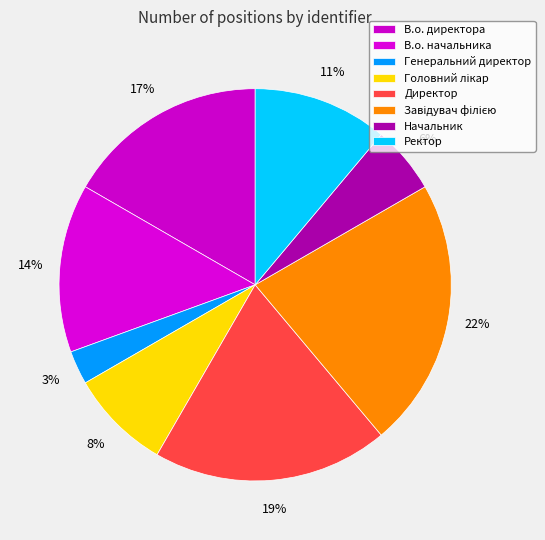

Is there a majority slice in this chart?

No